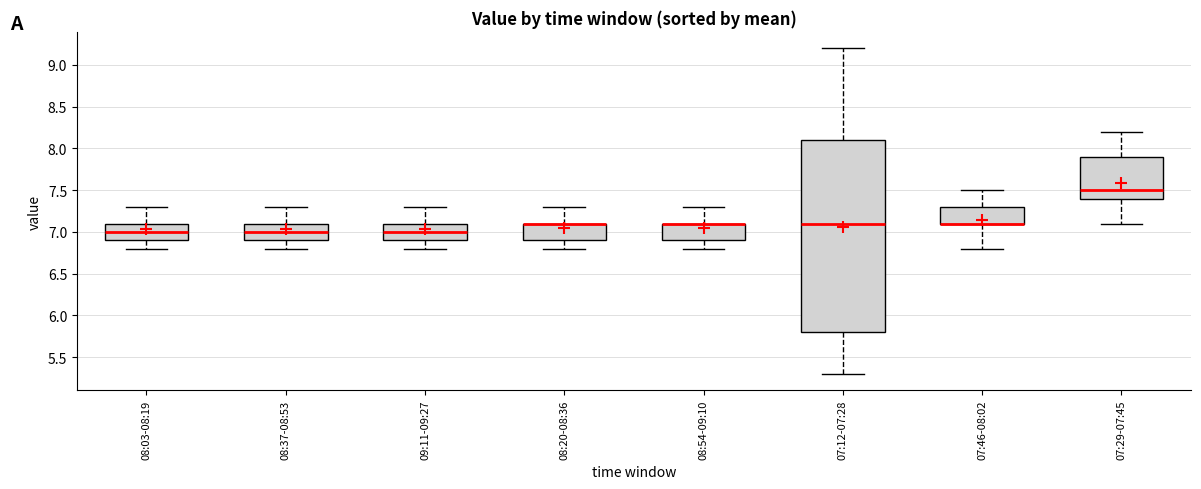

Comparing the boxes themselves (not the whiskers), which one is the tallest?

07:12-07:28